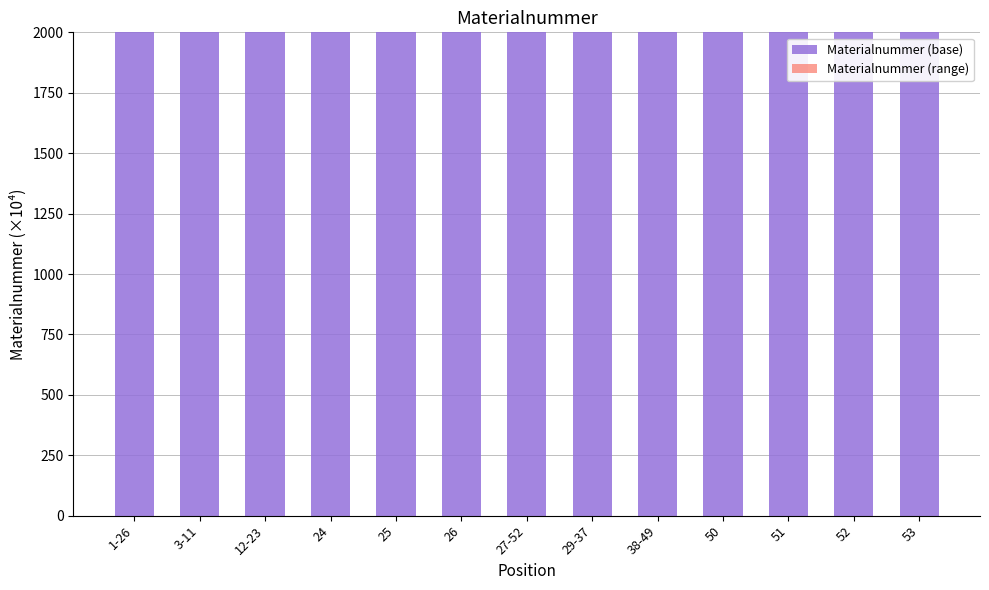

Is it true that Materialnummer (base) equals 2000.2 at 50?

True